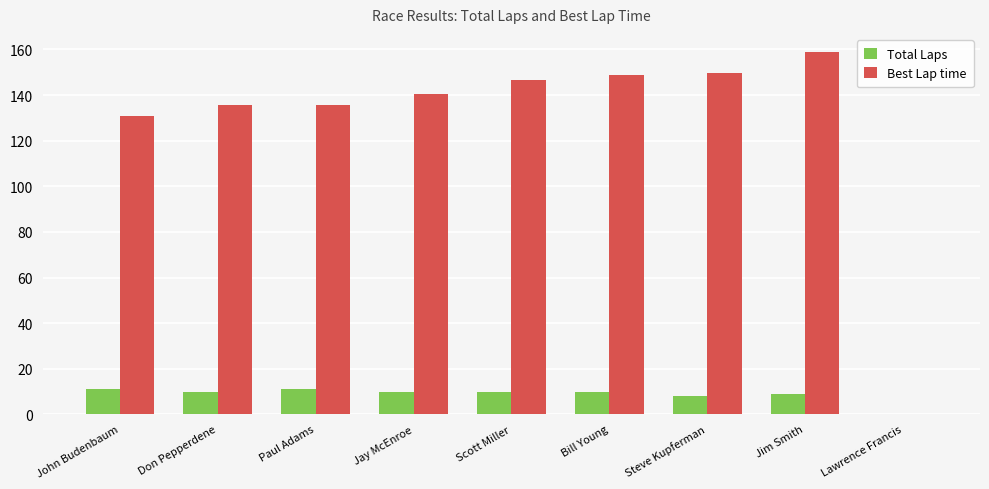

What is the sum of all Total Laps values?

79.0